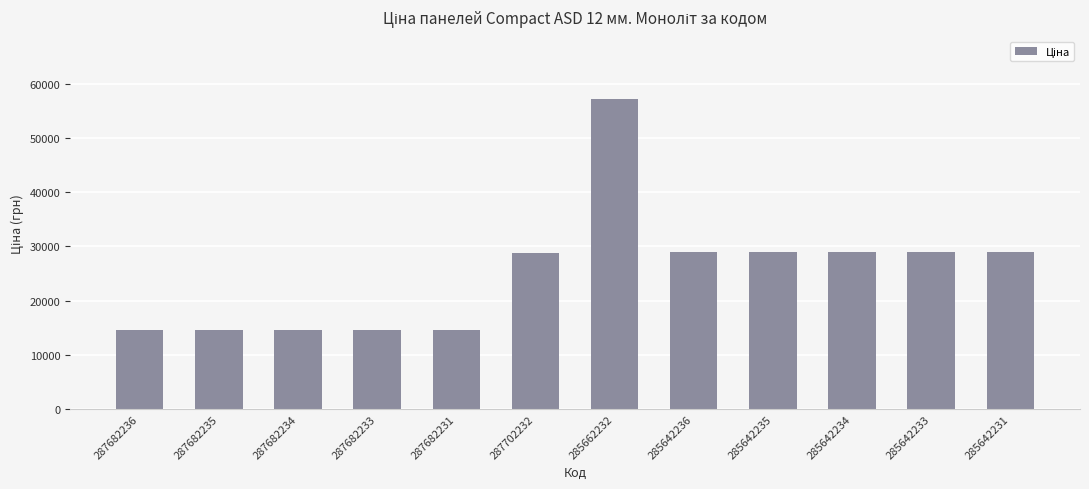

What is the smallest value displayed?

14649.6